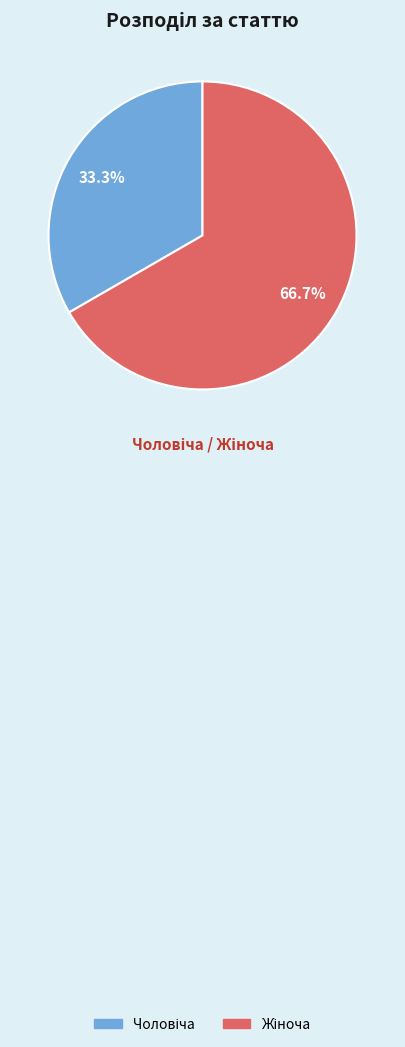

Is there any slice that represents more than half of the pie?

Yes